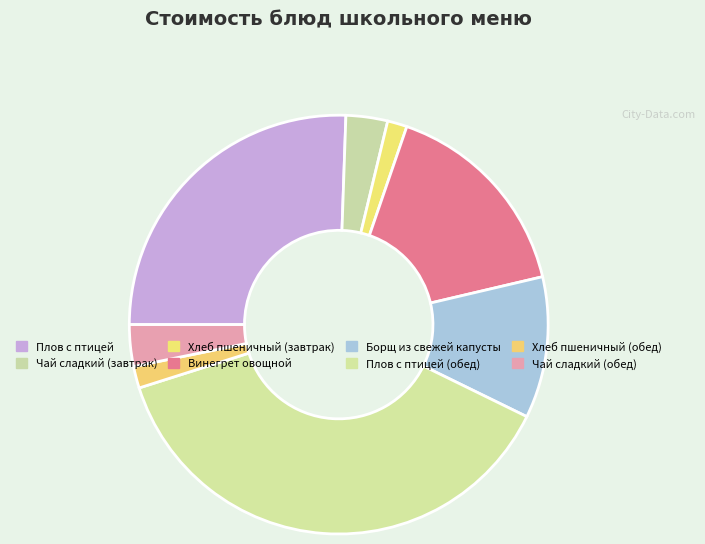

To the nearest percent, what is the difference between the Чай сладкий (завтрак) and Плов с птицей (обед) slice percentages?

35%